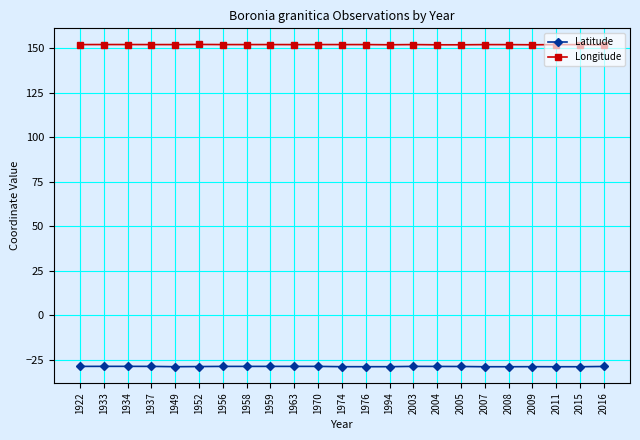

The Longitude series shows 89.4 at 2008. True or false?

False